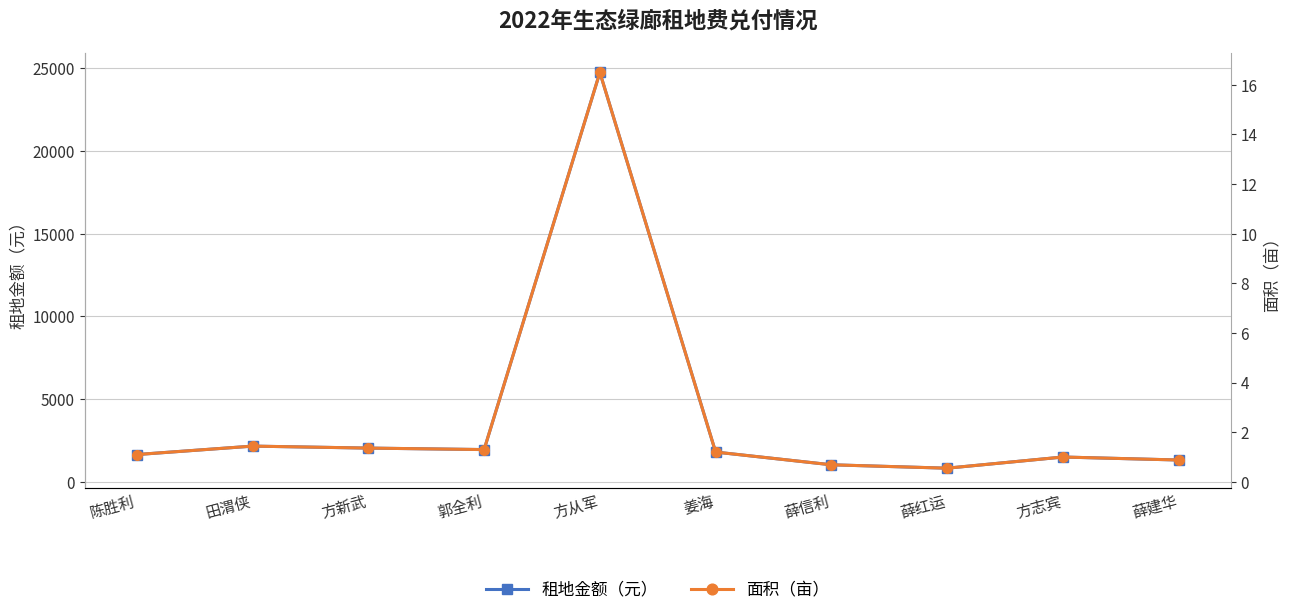

What value does the 面积（亩） series have at 田渭侠?

1.4